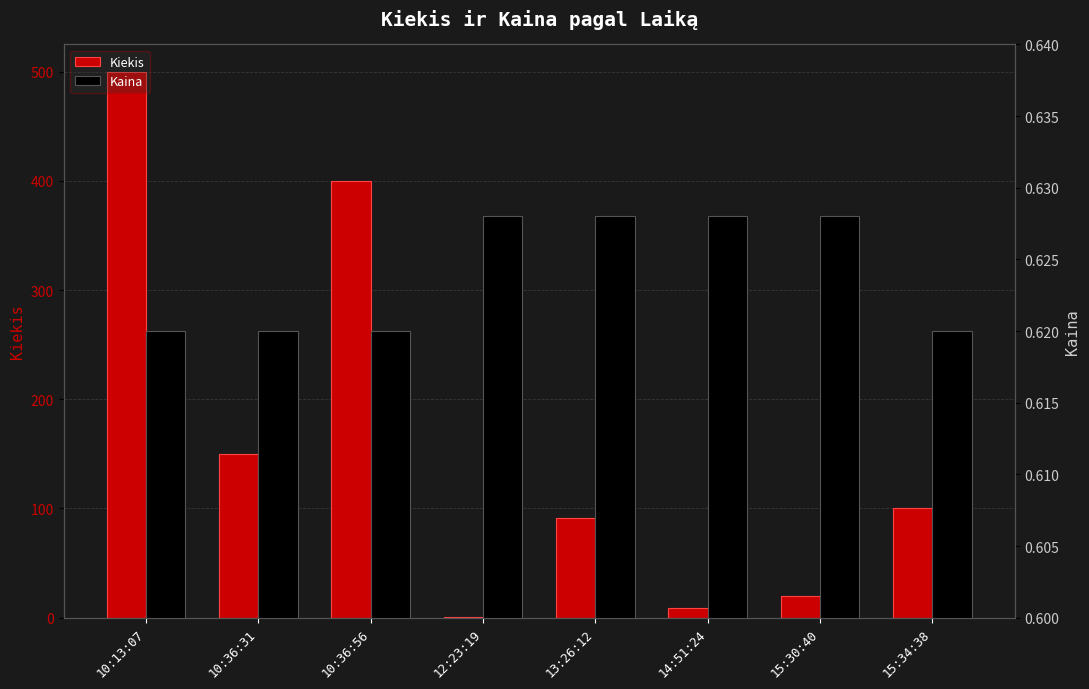

Which has a higher value, 10:36:31 or 15:34:38?

10:36:31